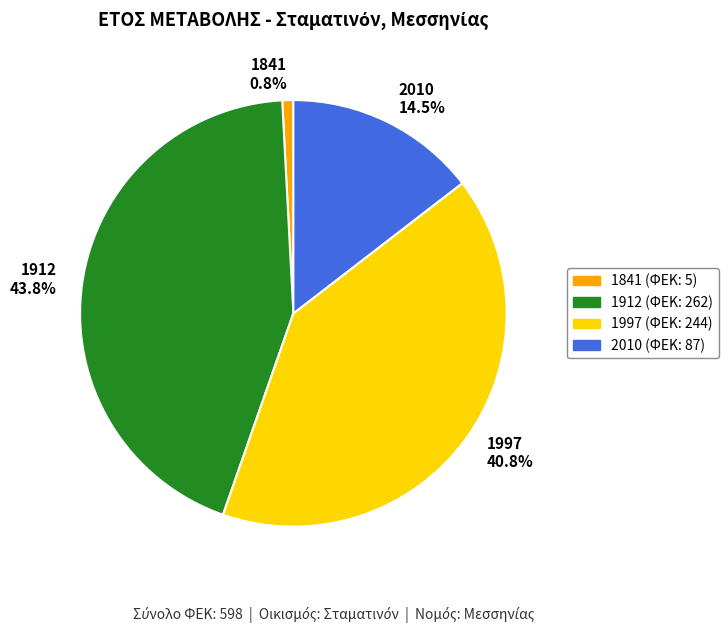

Which category has the biggest portion of the pie?

1912